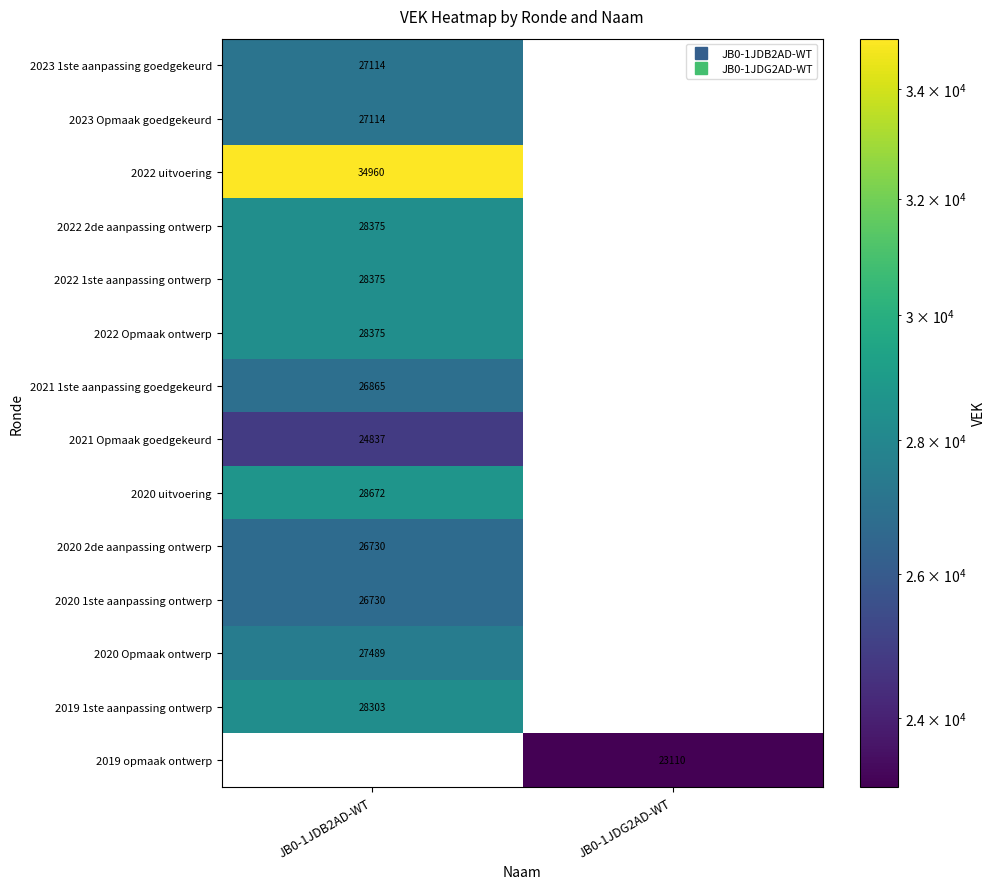

What is the total value across all series at JB0-1JDB2AD-WT?

363939